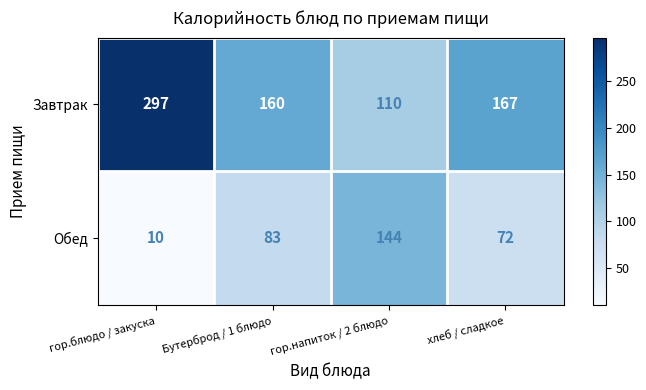

Count the number of data series in this chart.

2